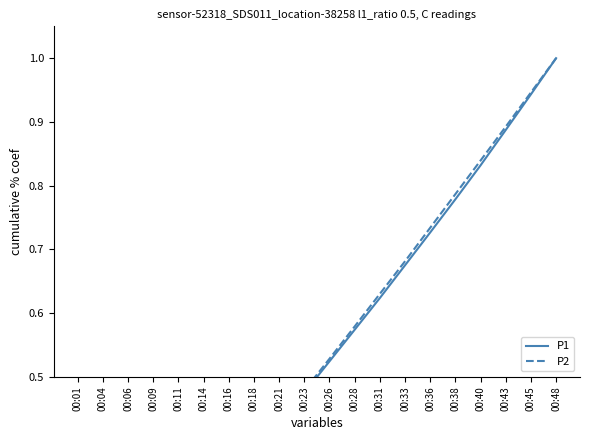

Does the chart have visible grid lines?

No